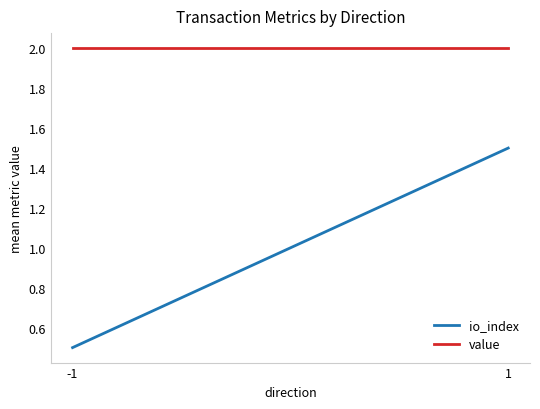

What is the sum of the io_index values at 1 and -1?

2.0